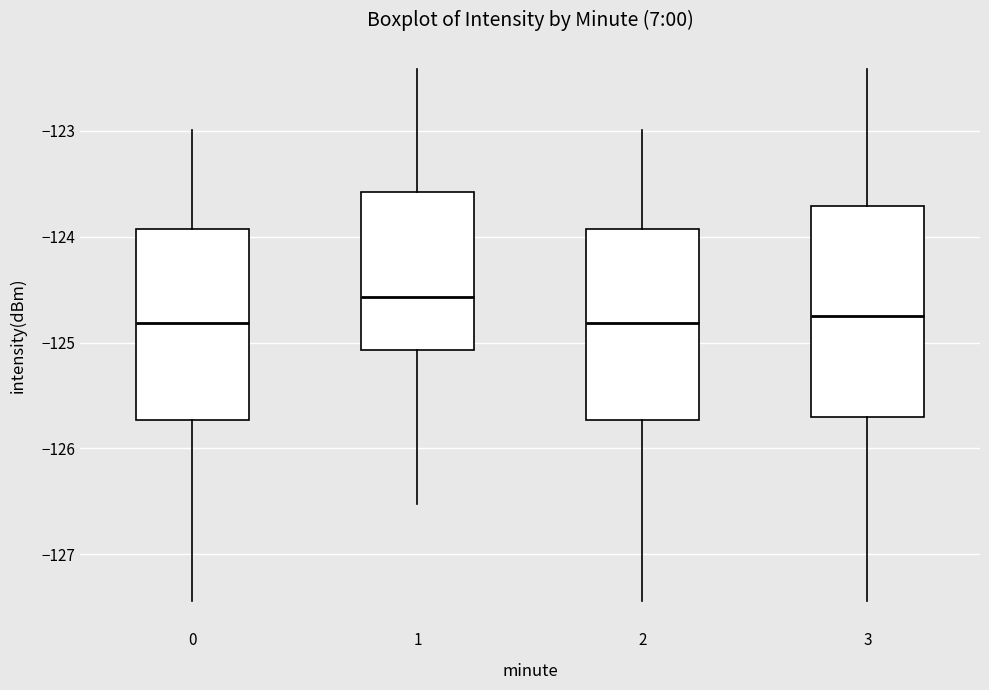

Which box is the tallest, from its lower edge to its upper edge?

3